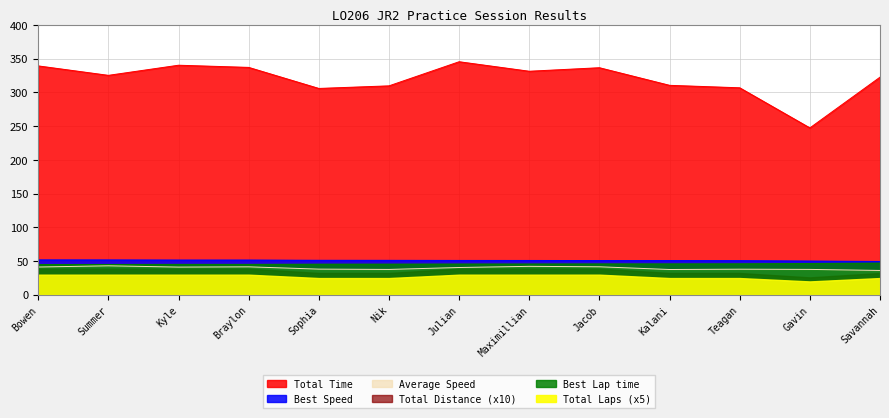

Where is Average Speed nearest to the value 39?

Sophia